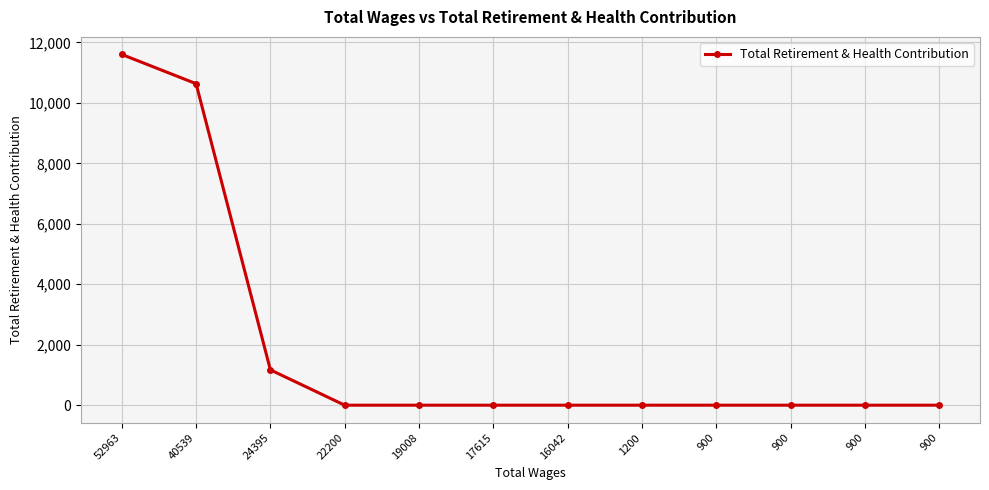

What is the difference between the second highest and second lowest values?

10636